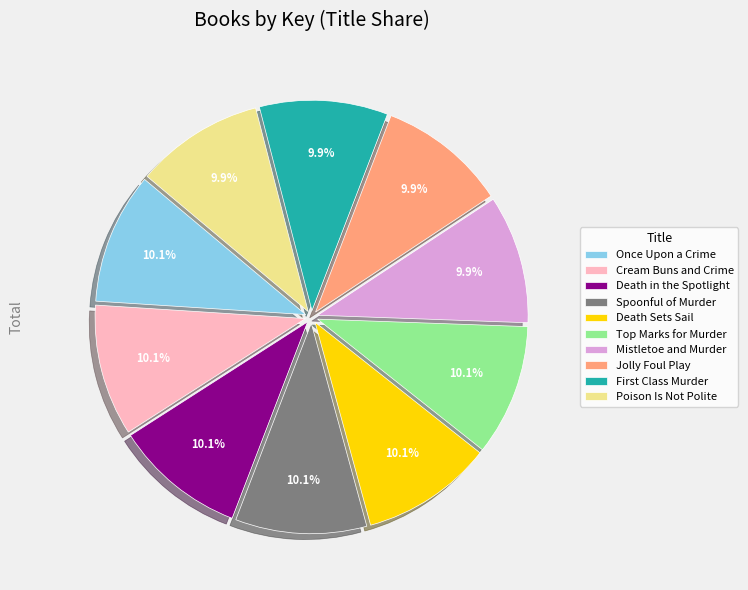

Does Mistletoe and Murder represent more than half of the total?

No